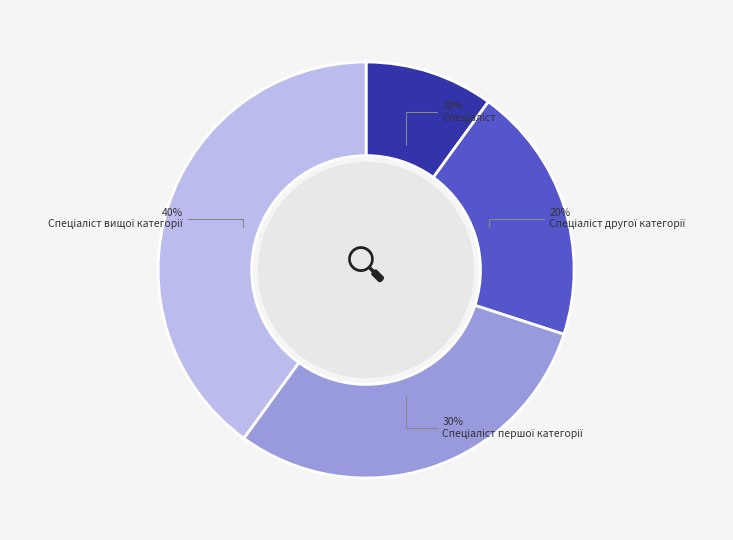

To the nearest percent, what is the difference between the largest and smallest slice percentages?

30%